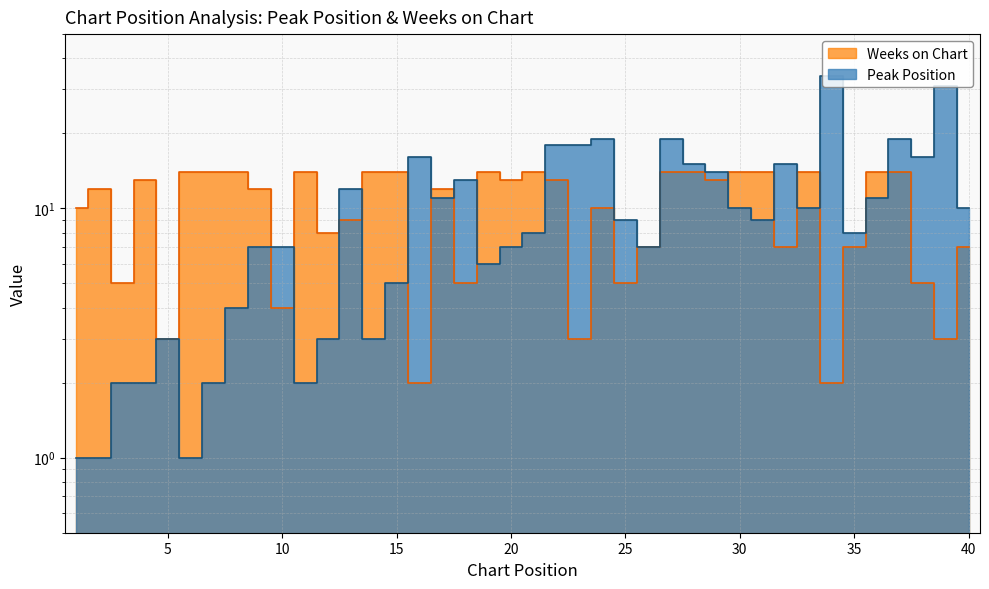

Which category has the highest value in the Peak Position series?

34